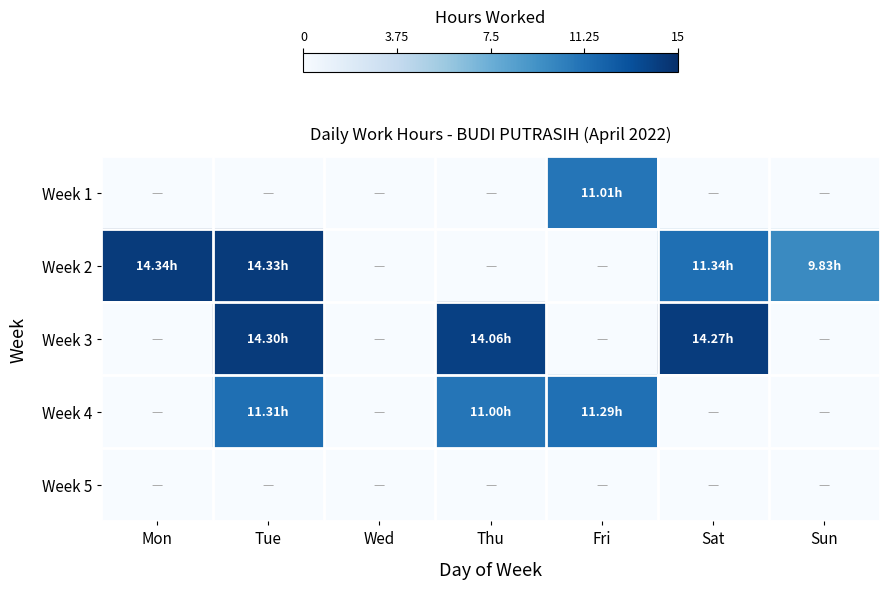

What is the maximum value shown in the chart?

1.0